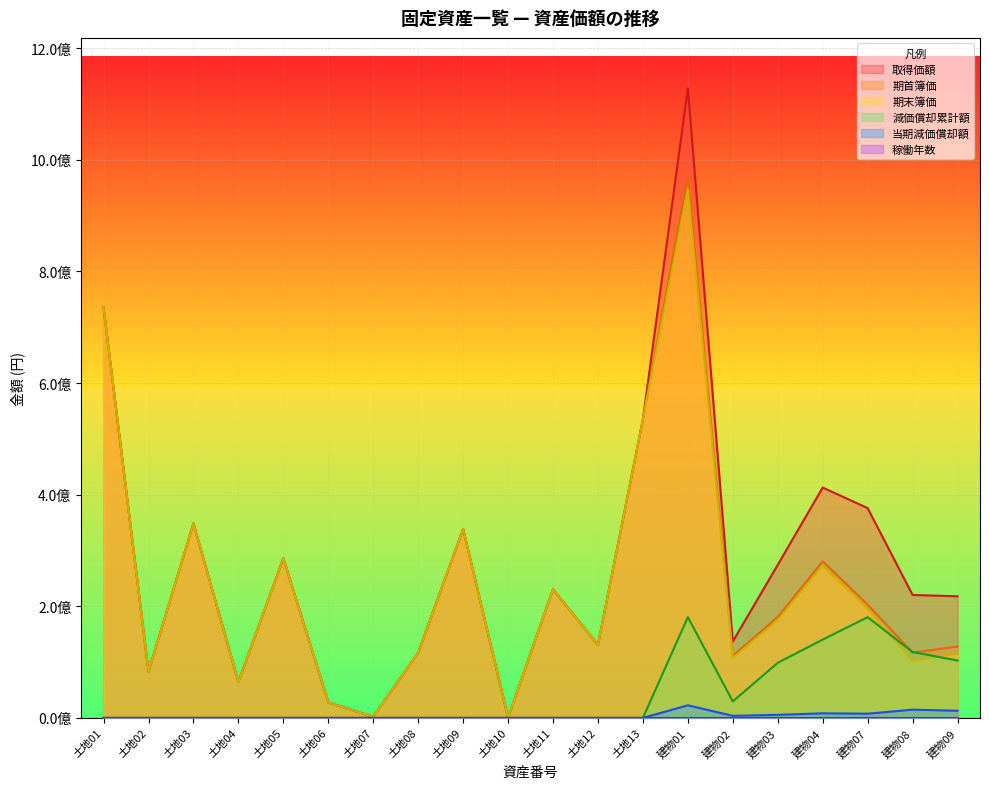

List the labels in order of 期末簿価 value, largest first.

建物01, 土地01, 土地13, 土地03, 土地09, 土地05, 建物04, 土地11, 建物07, 建物03, 土地12, 土地08, 建物09, 建物02, 建物08, 土地02, 土地04, 土地06, 土地07, 土地10